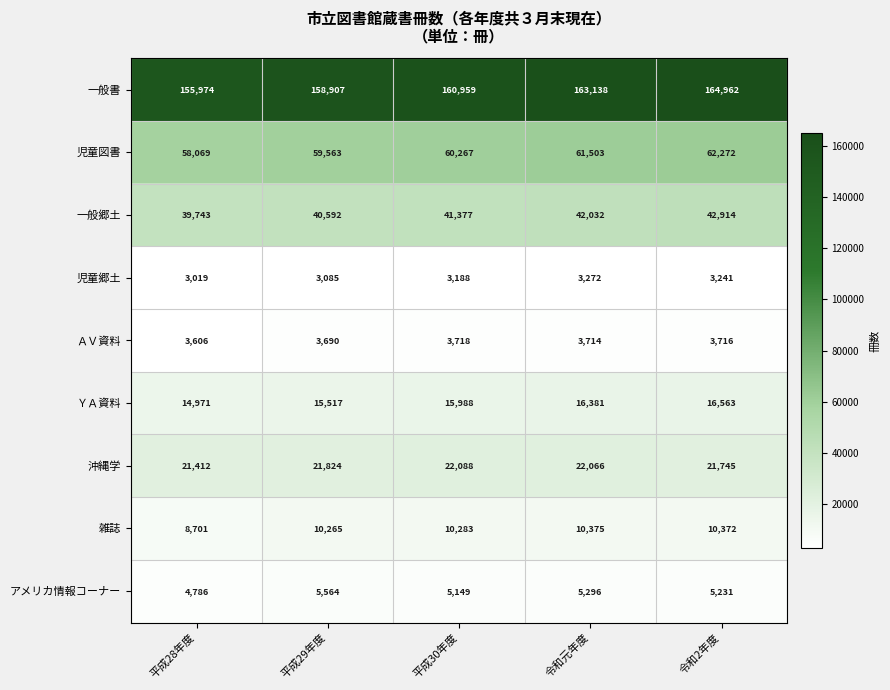

At which category does the chart reach its peak across all series?

令和2年度